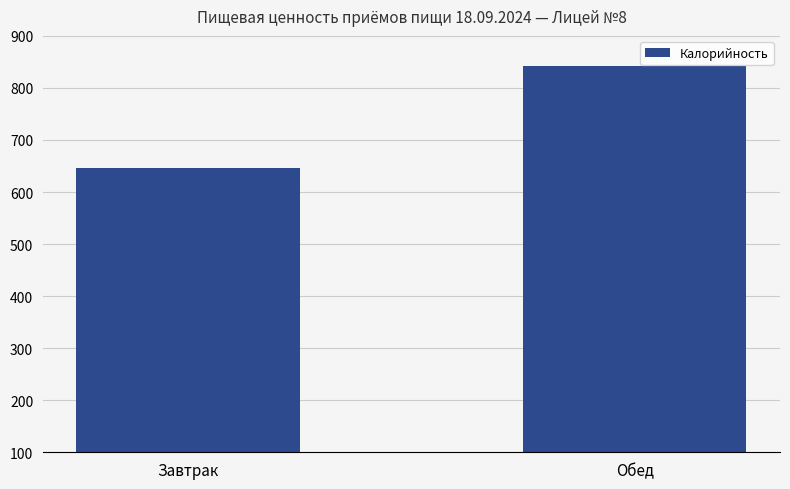

Reading left to right, transcribe all the data shown in this chart.

647	843